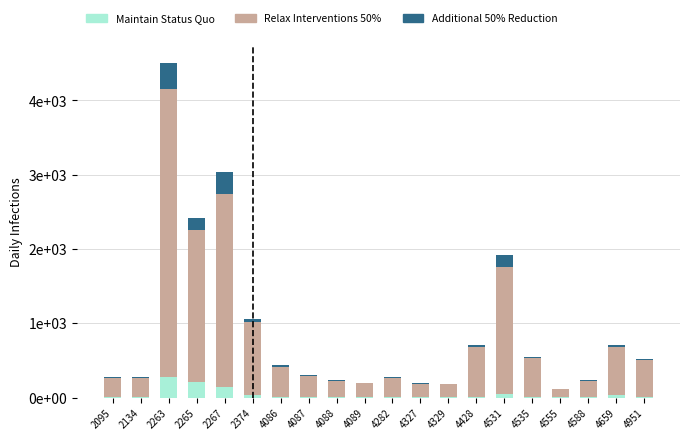

Between 4086 and 4089, which is larger?

4086